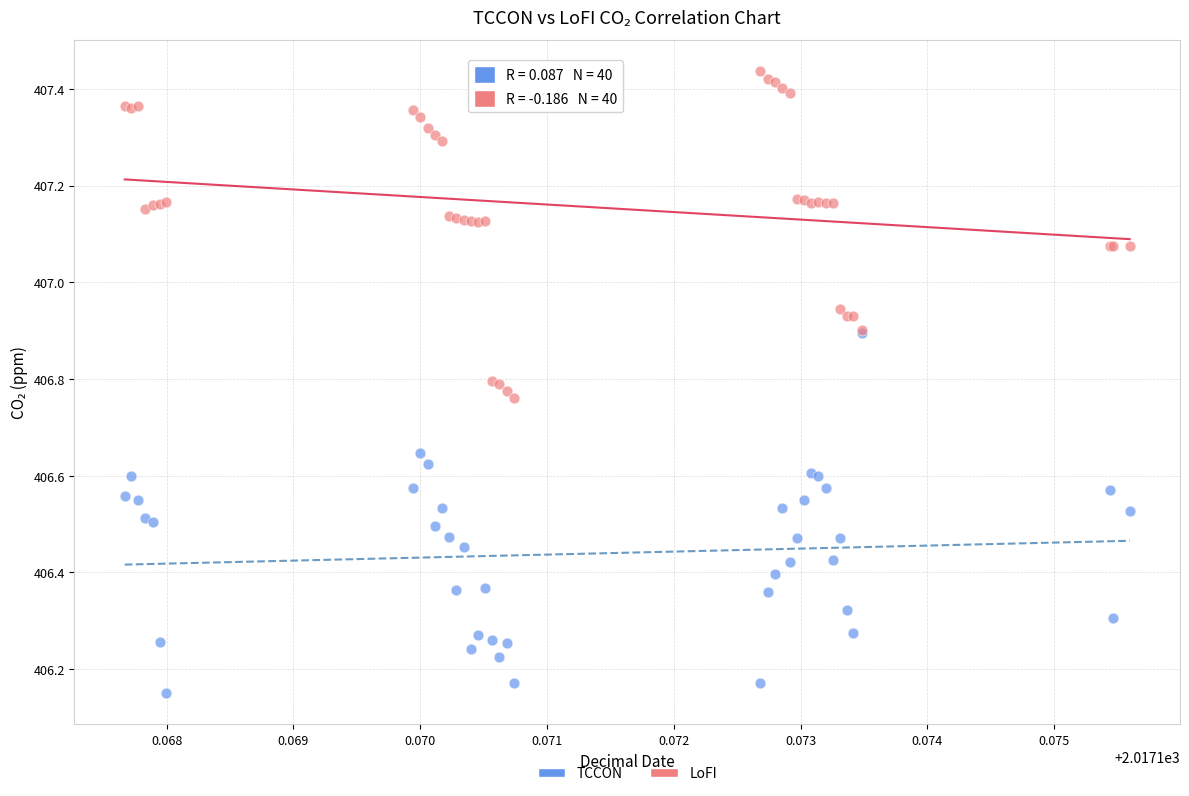

What are all the series names shown in the legend?

TCCON, LoFI